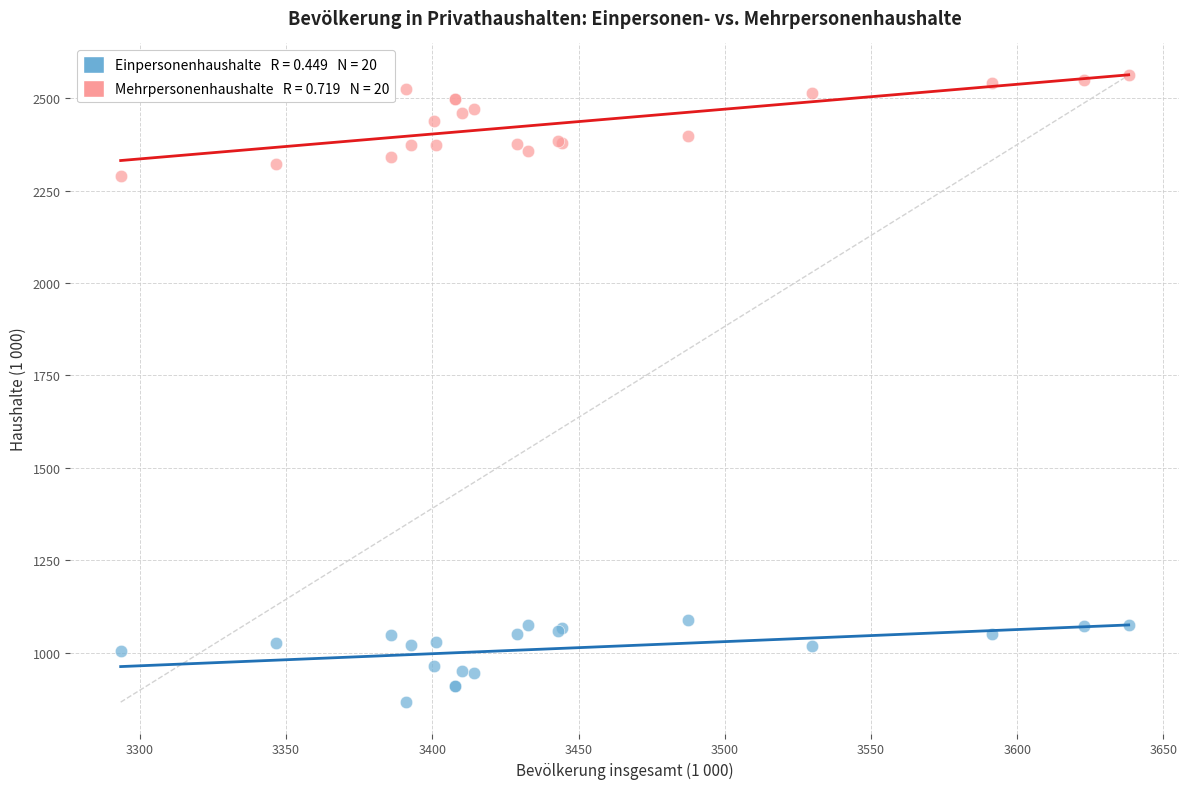

Across all series, what Y value is closest to 1714?

2289.1